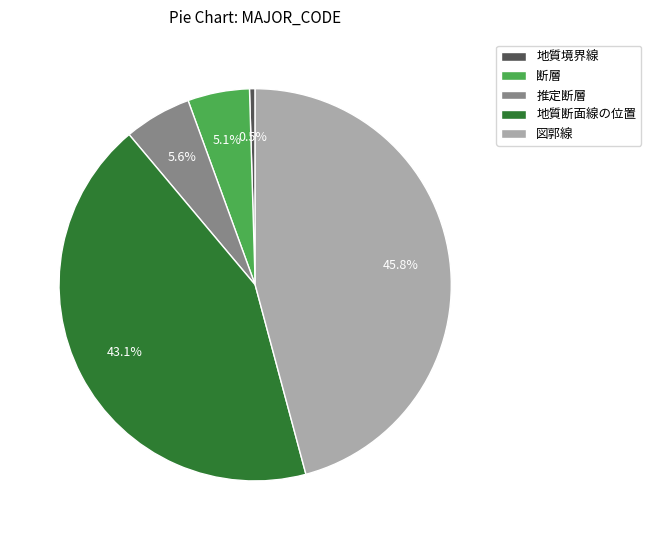

What is the ratio of the value at 図郭線 to the value at 地質断面線の位置?

1.1